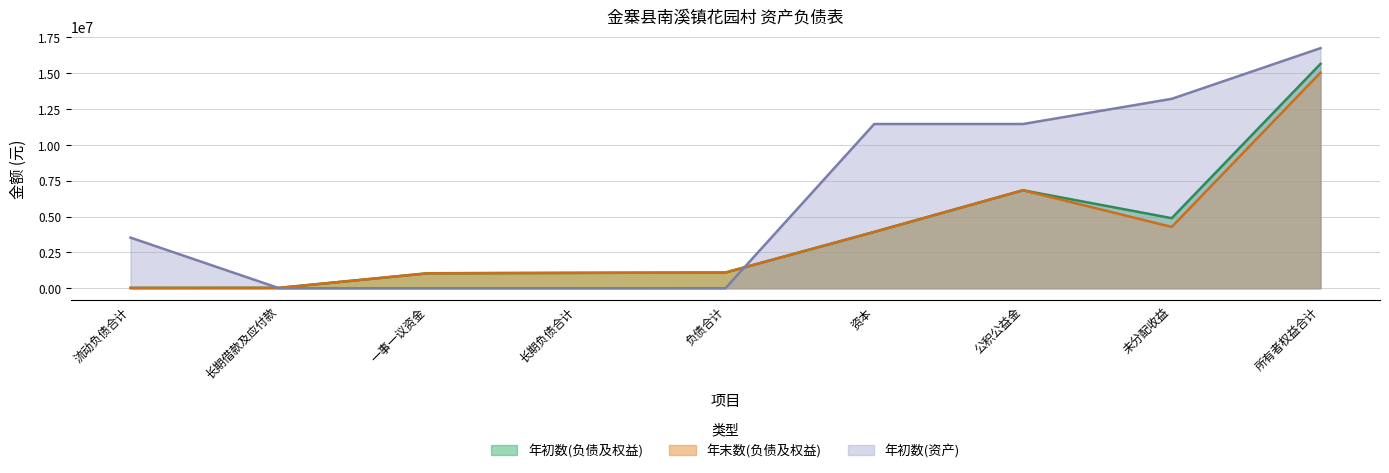

Reading right to left, what are all the values shown in this chart?

年初数(负债及权益): 15639605.9	4884869.5	6828429.0	3926307.4	1094888.0	1071888.0	1044888.0	27000.0	23000.0
年末数(负债及权益): 15028769.7	4274033.3	6828429.0	3926307.4	1094888.0	1071888.0	1044888.0	27000.0	23000.0
年初数(资产): 16734493.9	13202394.7	11447483.0	11447483.0	1663.2	0.0	0.0	0.0	3530436.1